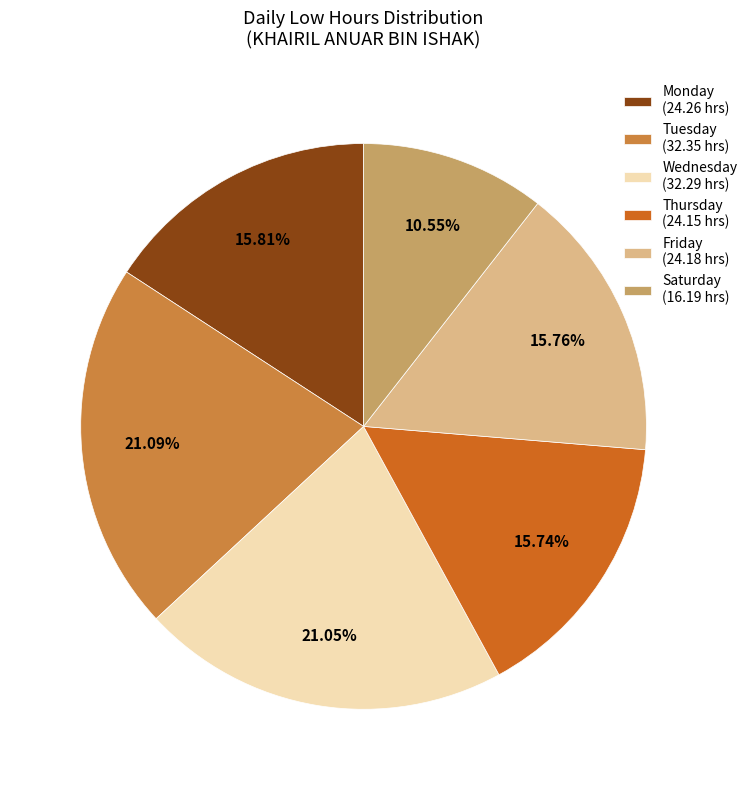

Which has a higher value, Saturday (16.19 hrs) or Thursday (24.15 hrs)?

Thursday (24.15 hrs)